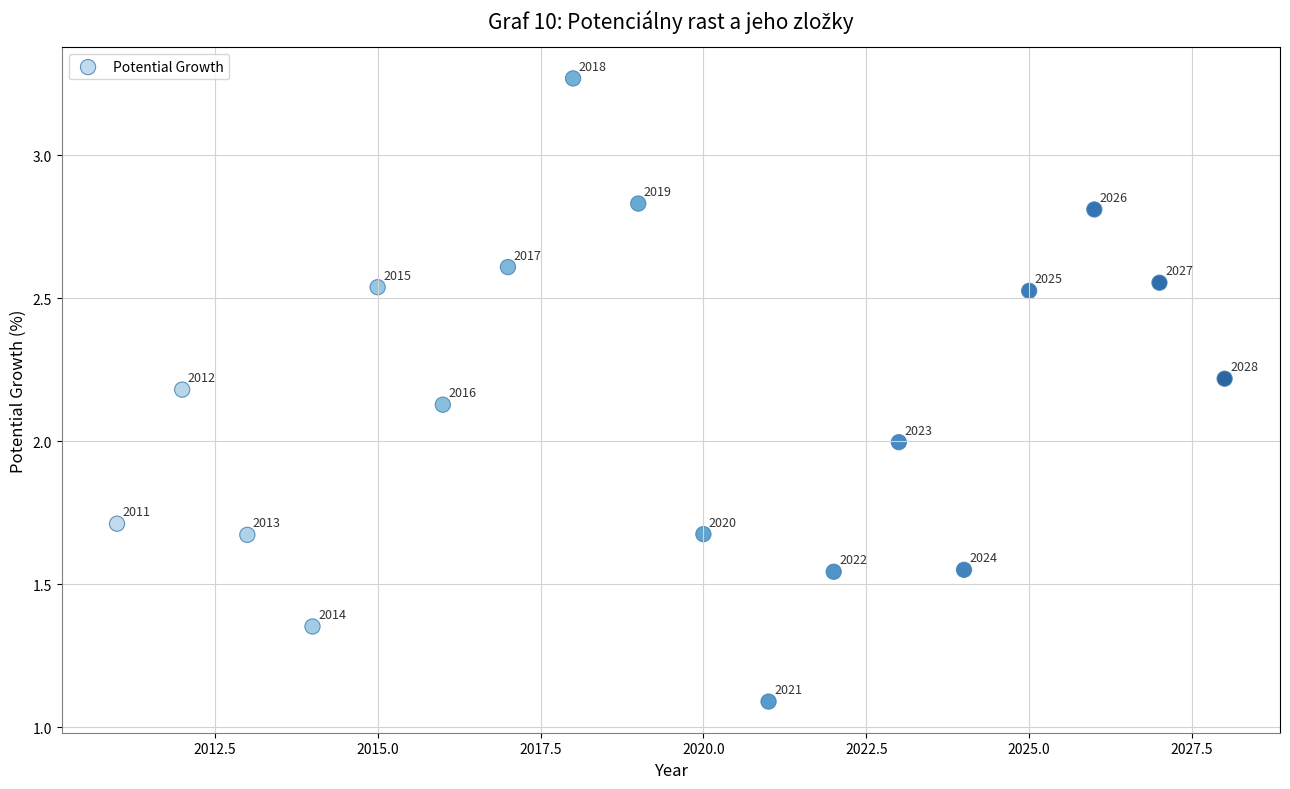

What is the range of Y values (max minus min)?

2.2